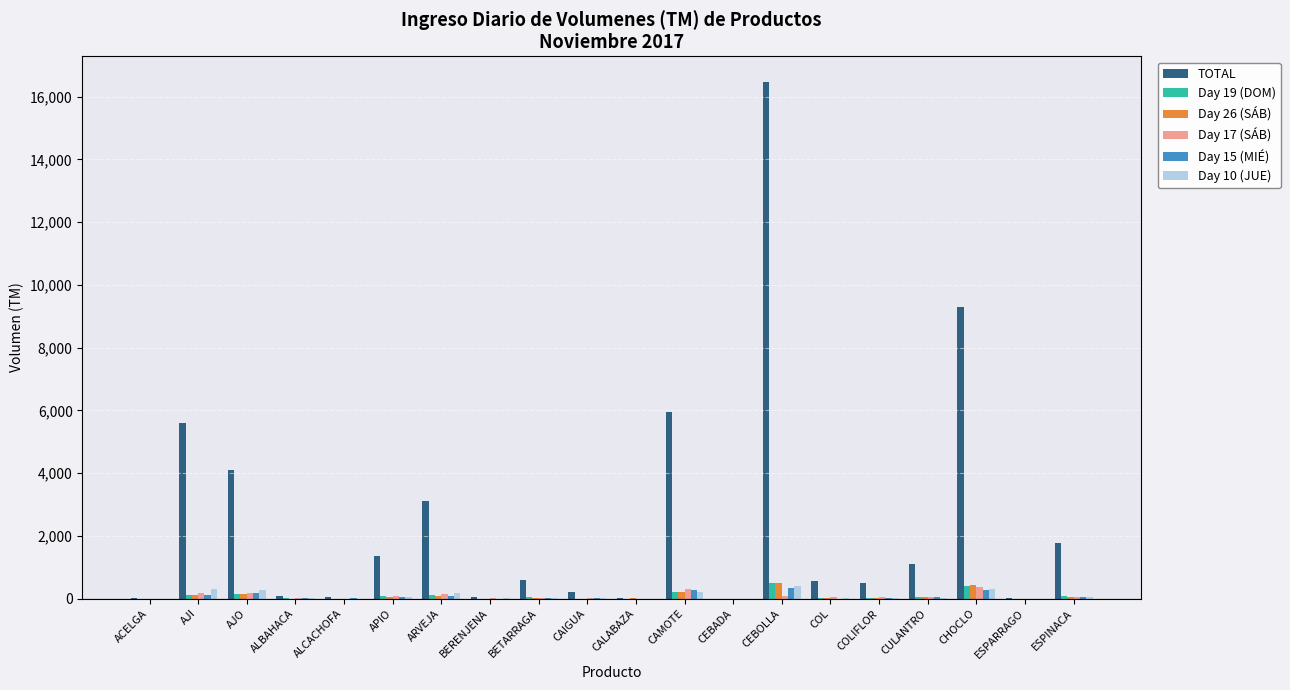

Which series has the largest total across all categories?

TOTAL